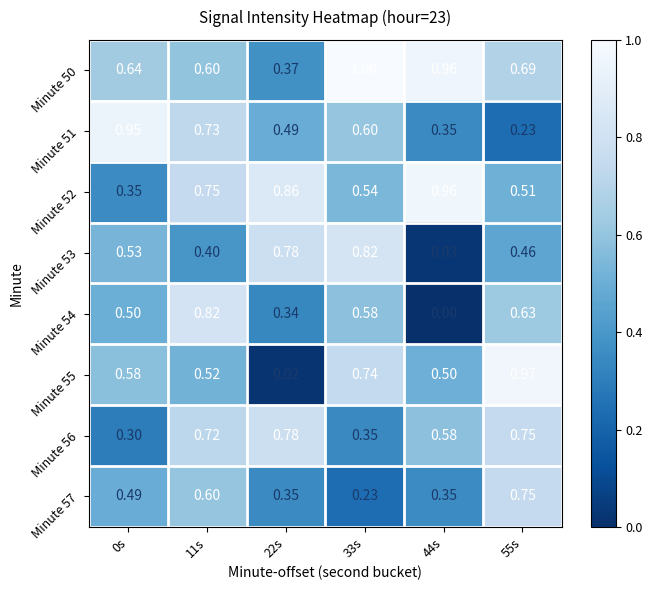

Is the value of Minute 56 at 22s greater than the value of Minute 52 at 0s?

Yes